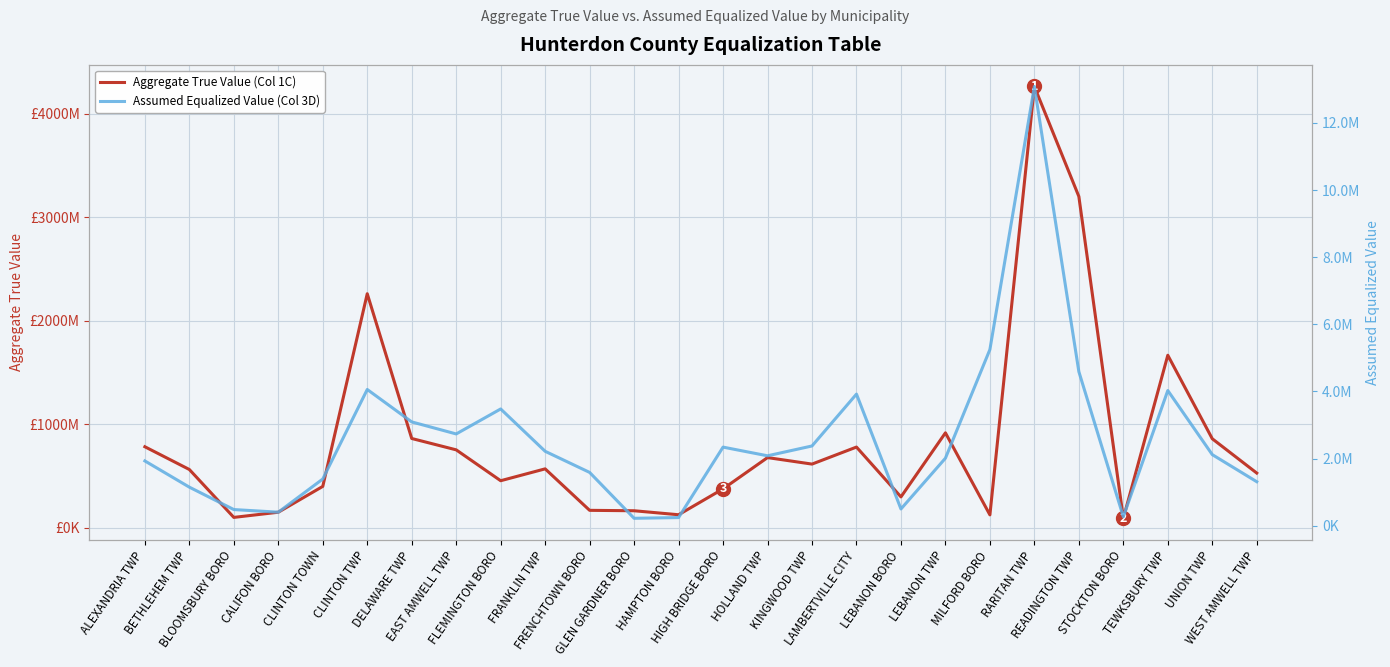

Which series has the largest total across all categories?

Aggregate True Value (Col 1C)